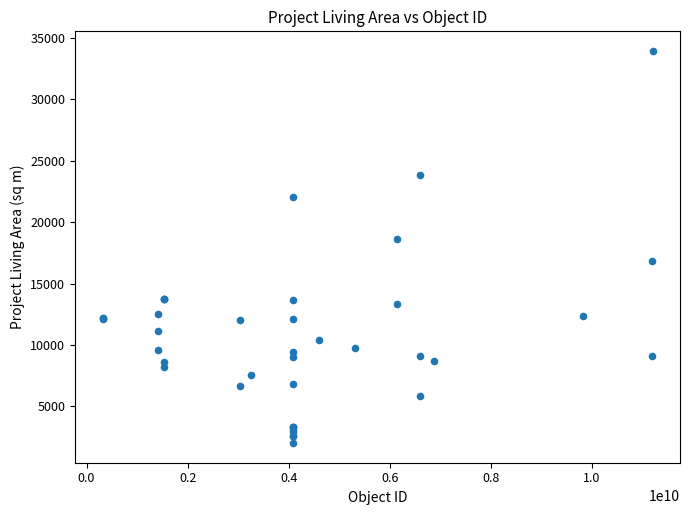

What Y value in the scatter plot is closest to 17971?

18594